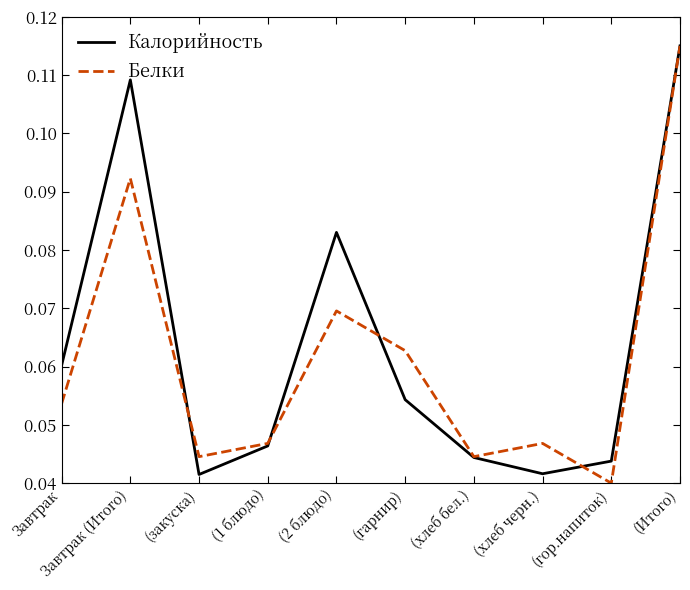

Rank the series at (гарнир) from lowest to highest value.

Калорийность, Белки